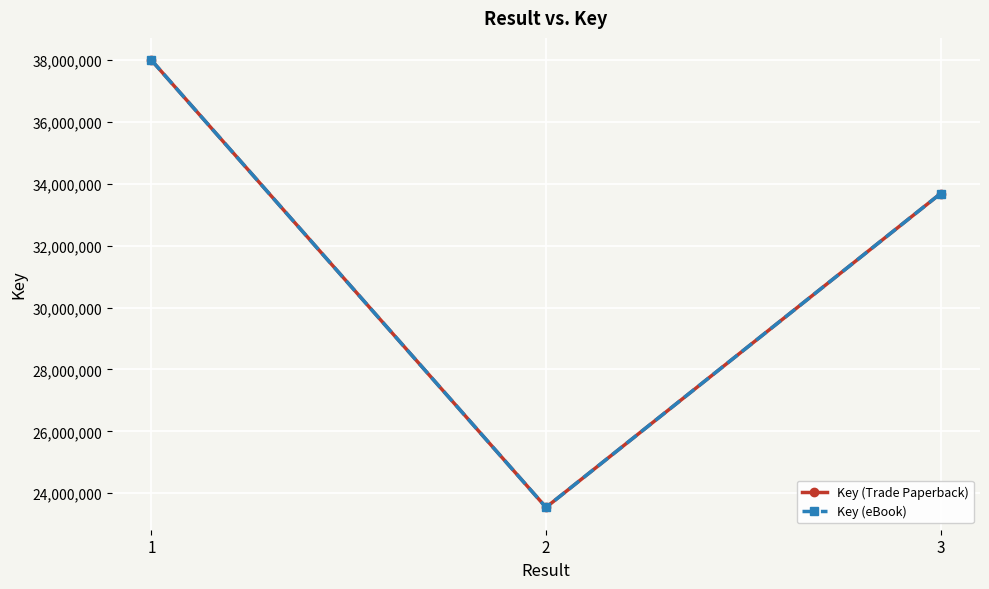

What is the value of the Key (Trade Paperback) point at the 2nd from the left?

23544188